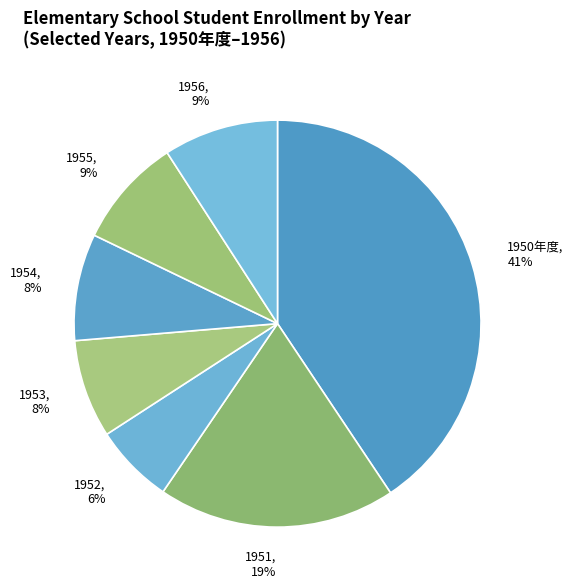

What is the ratio of the value at 1953 to the value at 1956?

0.9